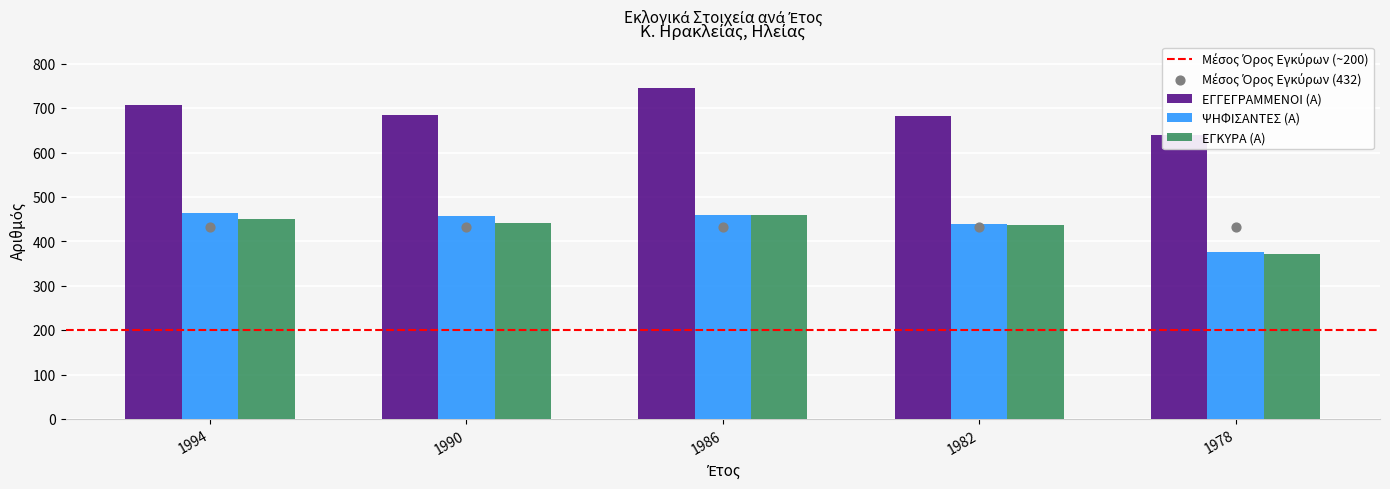

What is the total value across all series at 1982?

1556